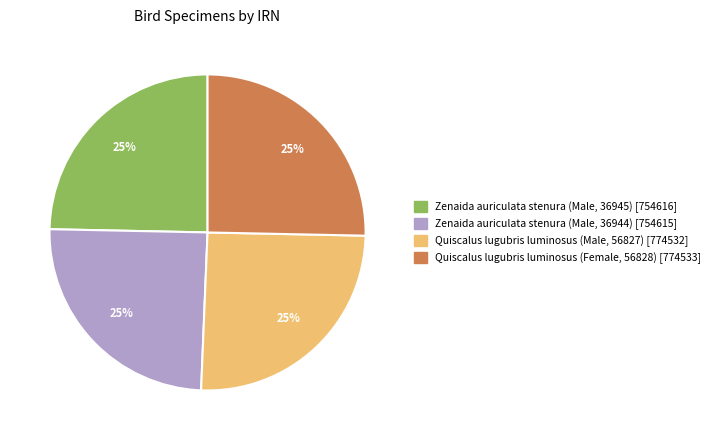

To the nearest percent, what is the average slice percentage?

25%